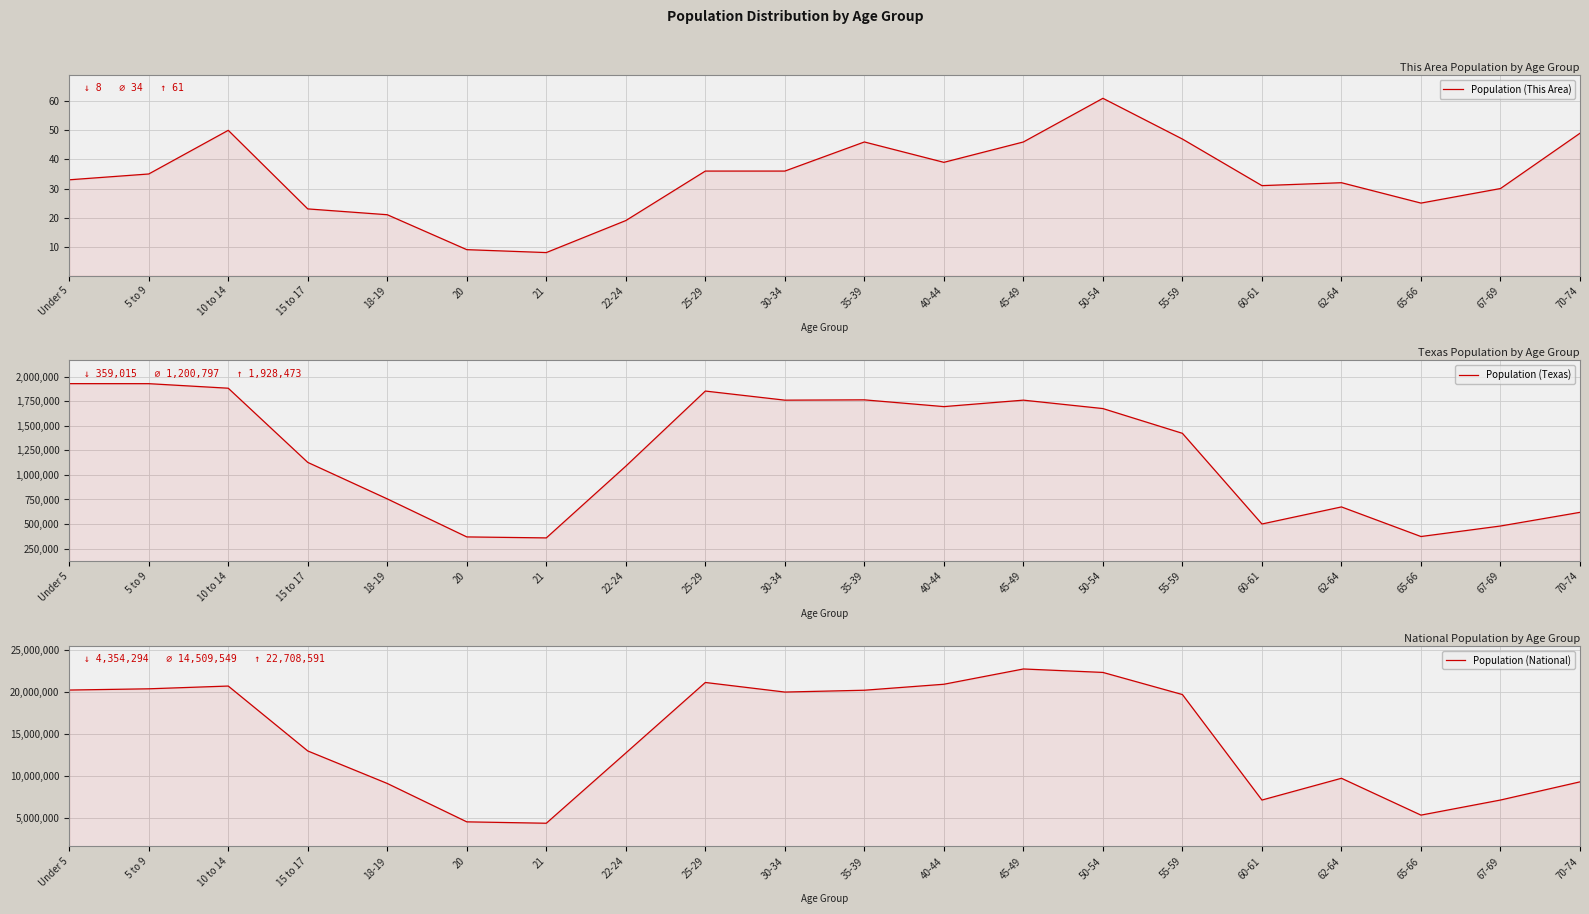

True or false: Population (This Area) and Population (National) intersect in this chart.

False